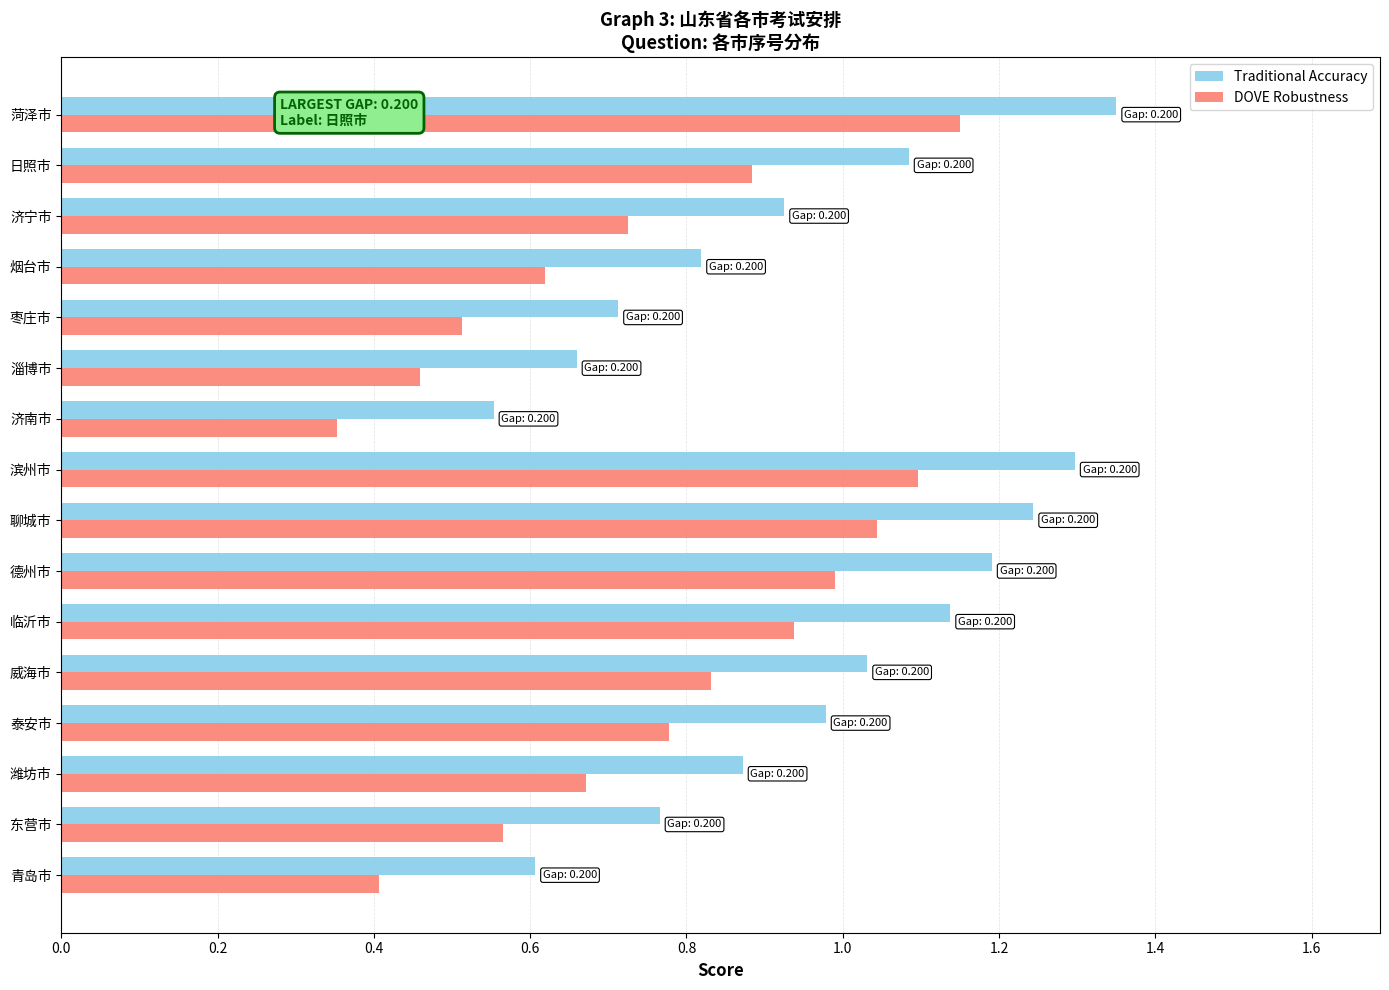

List the series in order of their peak value, highest first.

Traditional Accuracy, DOVE Robustness